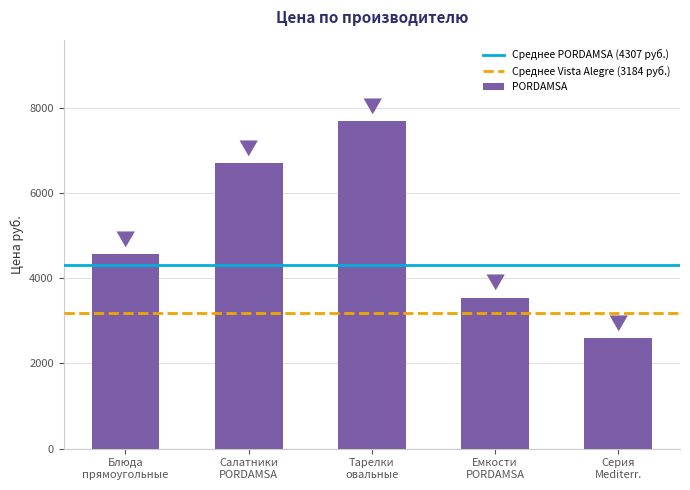

Count the number of data series in this chart.

1